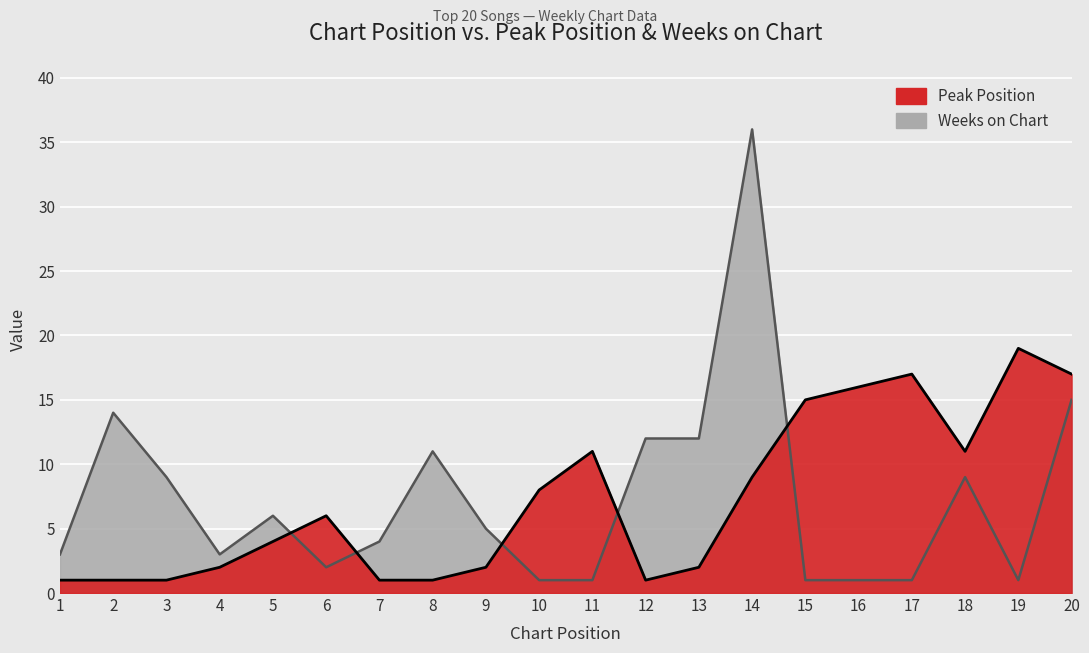

Is the value of Peak Position at 10 greater than the value of Weeks on Chart at 19?

Yes